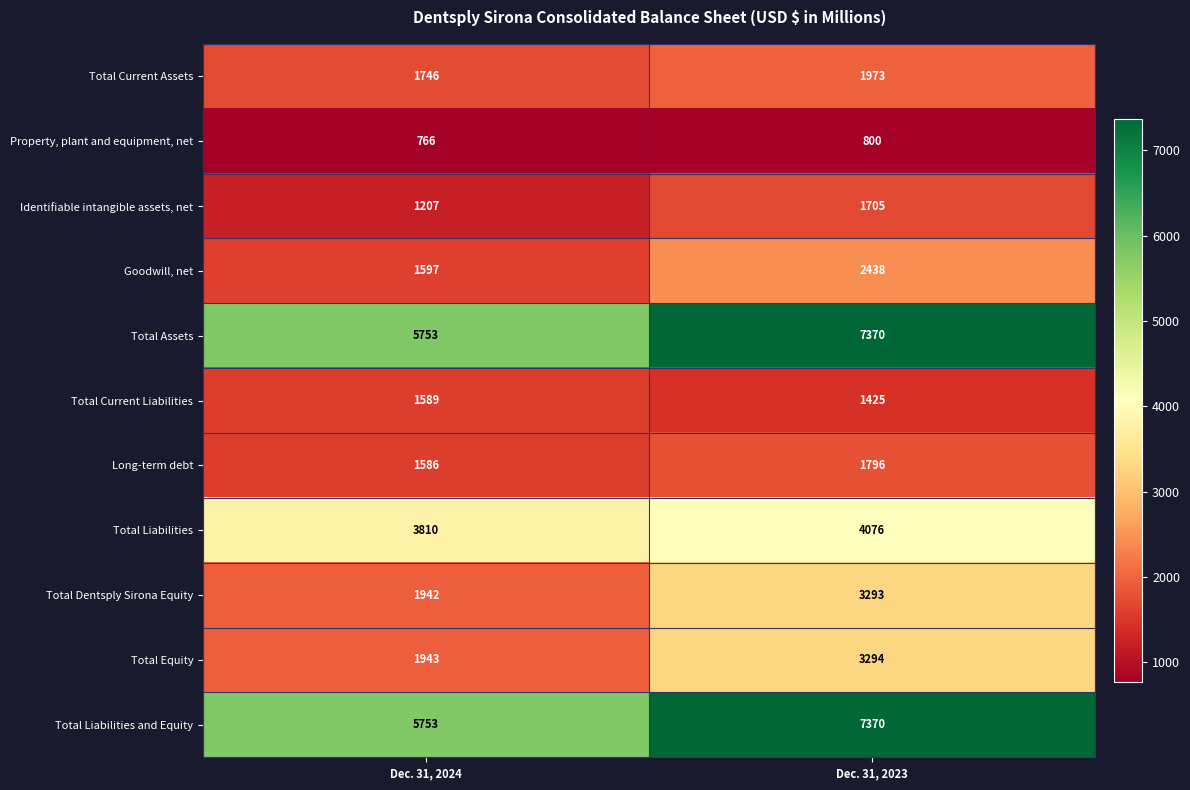

At which category is the sum across all series the highest?

Dec. 31, 2023